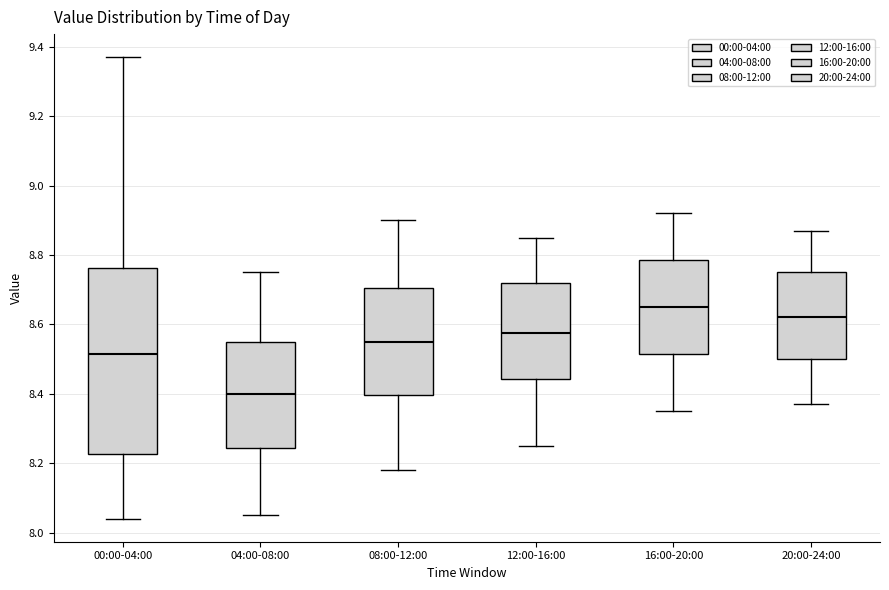

Which box's median line is the lowest?

04:00-08:00